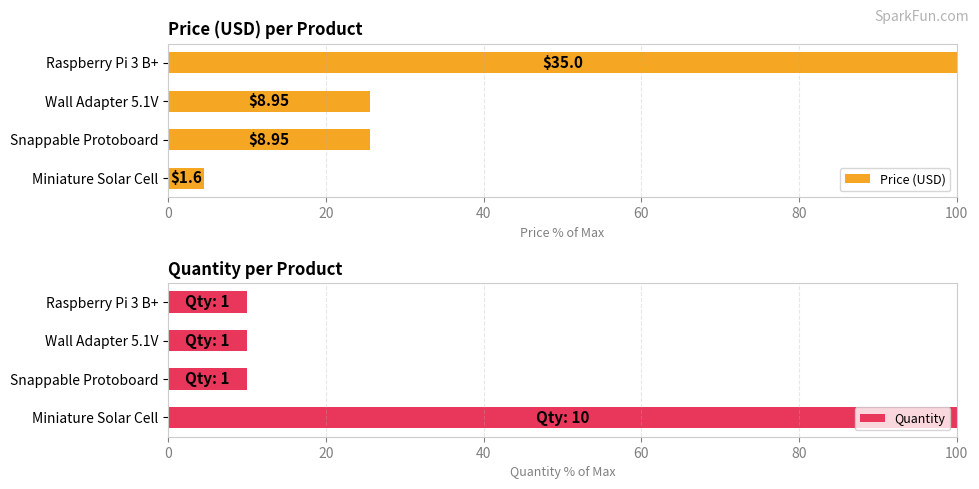

What is the sum of all Quantity values?

130